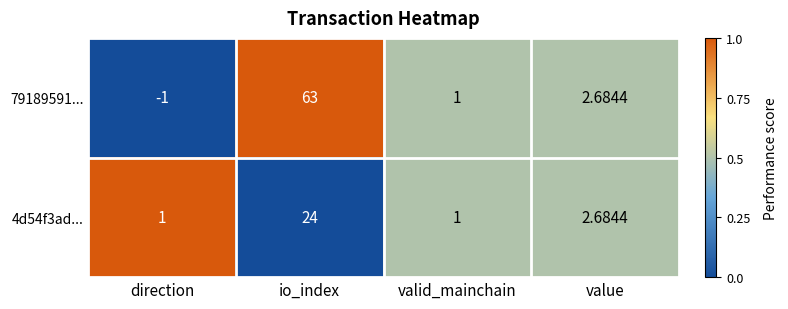

At which category does the chart reach its peak across all series?

io_index